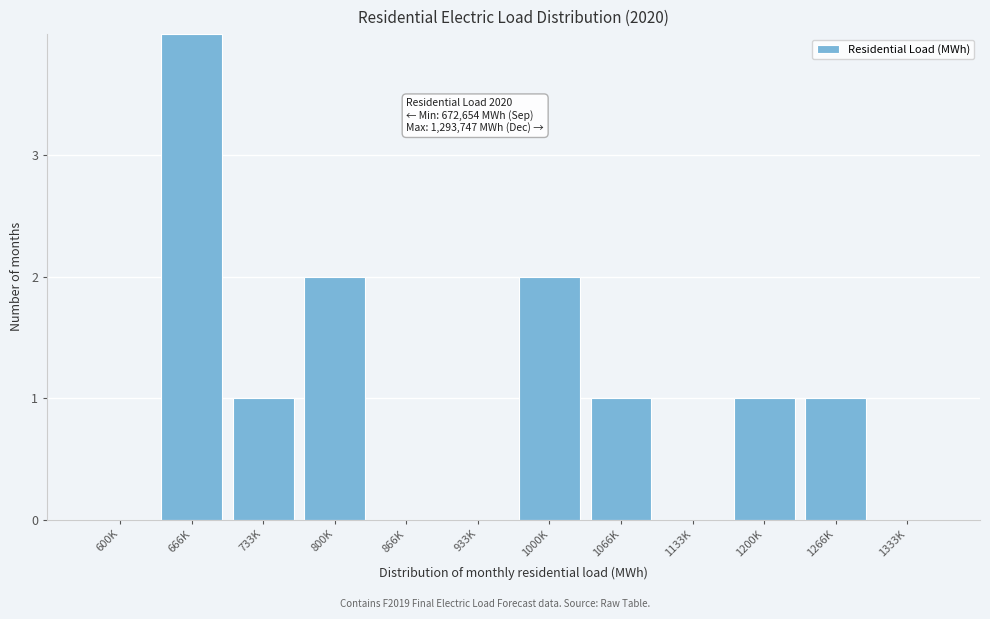

Reading left to right, transcribe all the data shown in this chart.

600K=0	666K=4	733K=1	800K=2	866K=0	933K=0	1000K=2	1066K=1	1133K=0	1200K=1	1266K=1	1333K=0